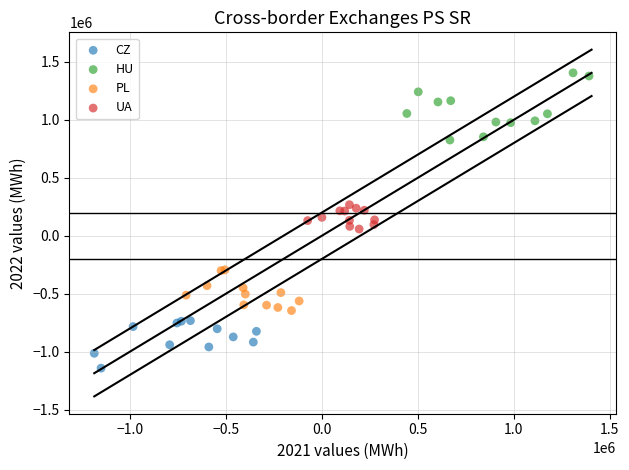

What are all the series names shown in the legend?

CZ, HU, PL, UA